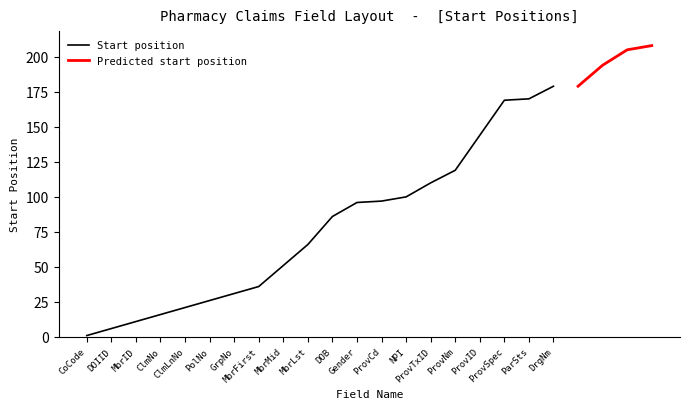

Read the value at ProvSpec.

169